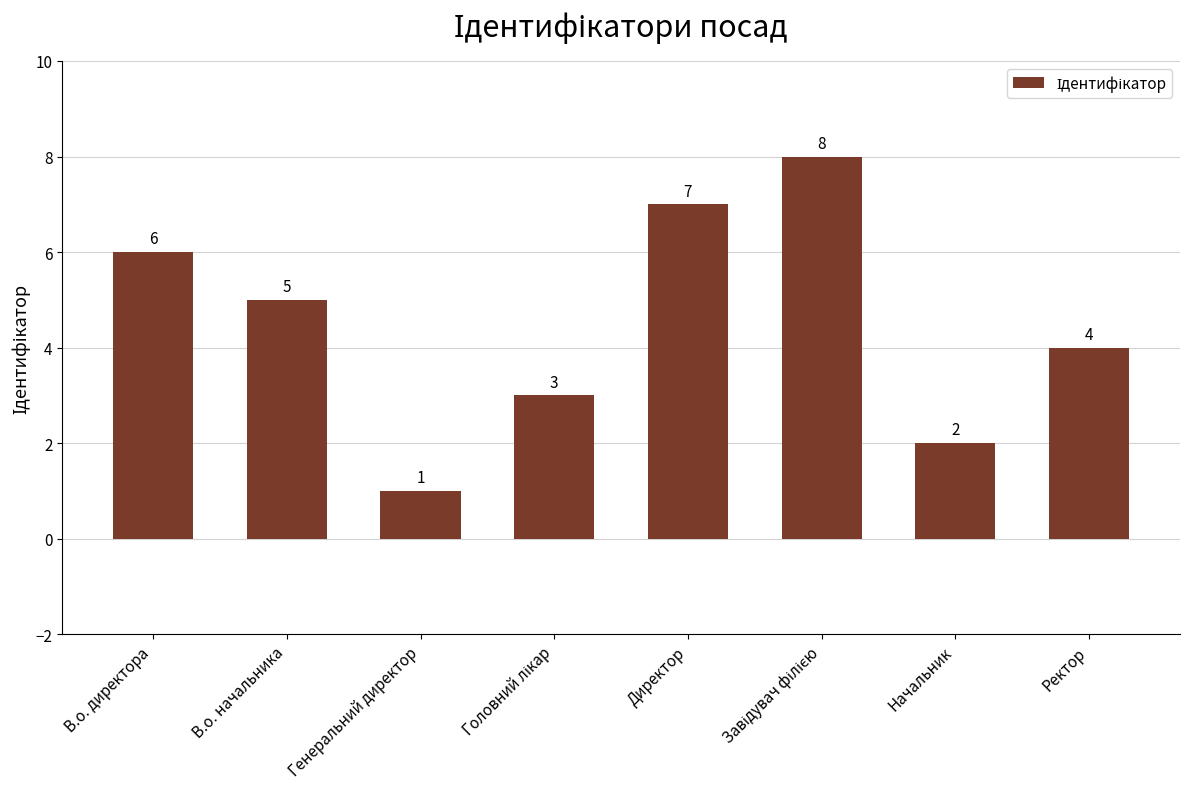

What is the sum of all values?

36